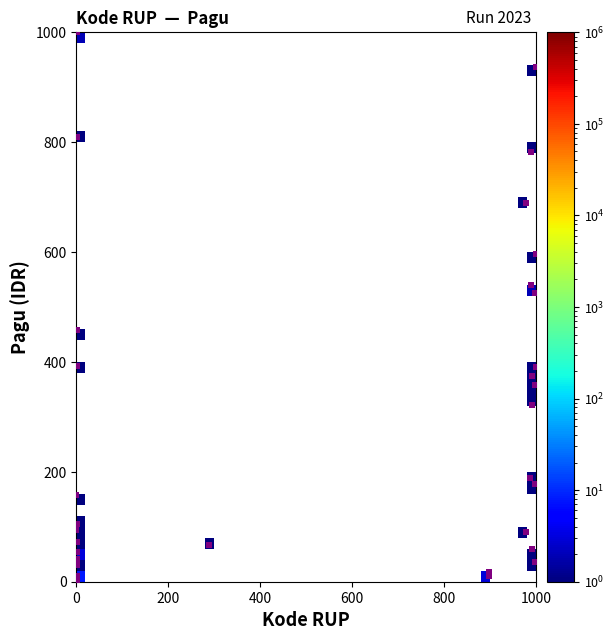

What Y value in the scatter plot is closest to 500?

525.2